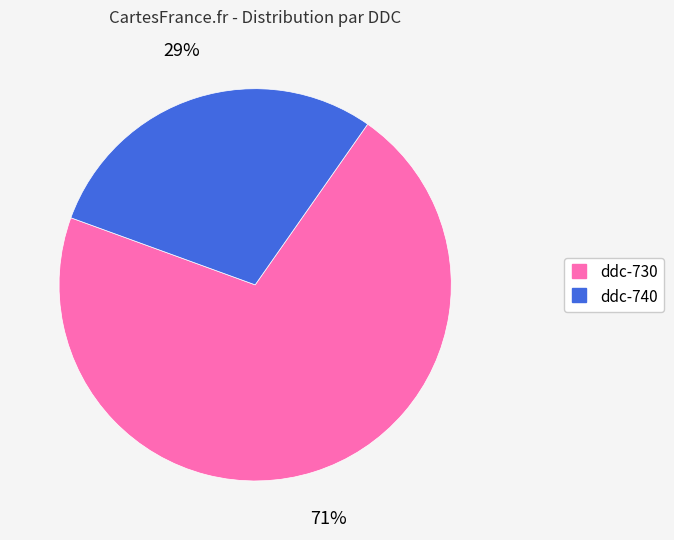

Combined, do ddc-730 and ddc-740 account for over 50%?

Yes